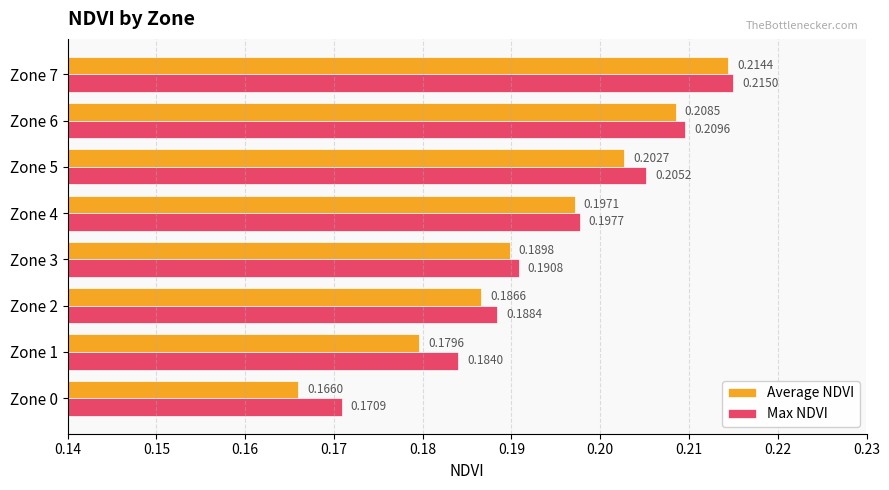

At which category is the sum across all series the highest?

Zone 7